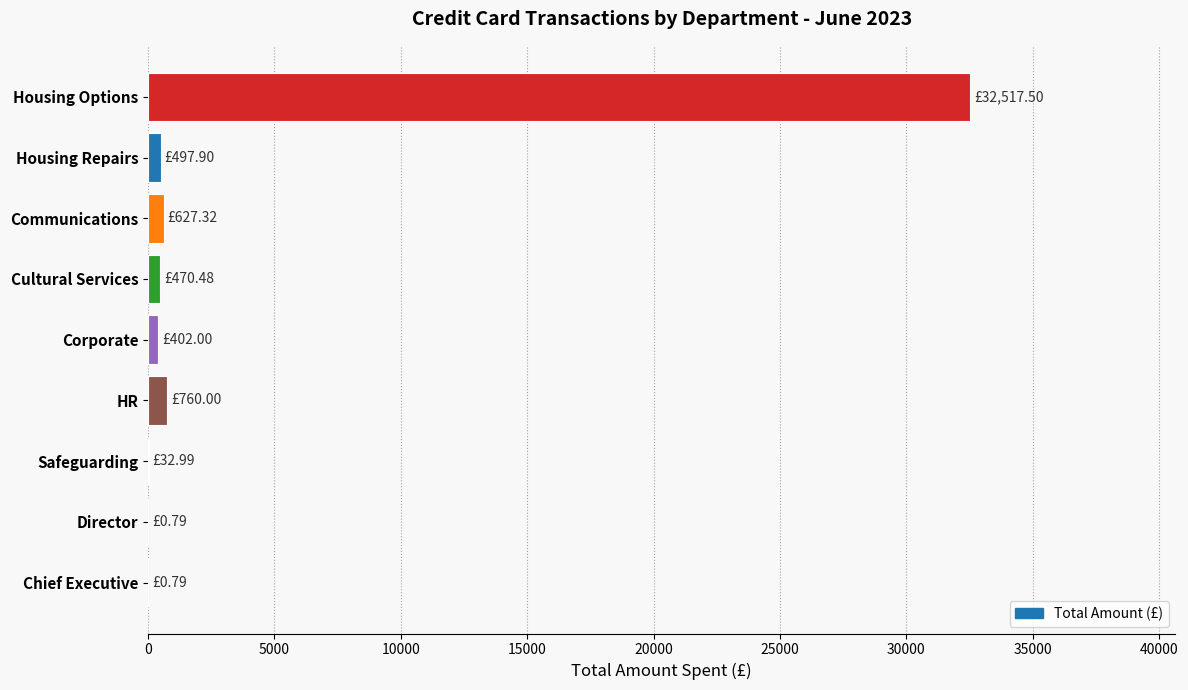

What is the sum of all values?

35309.8